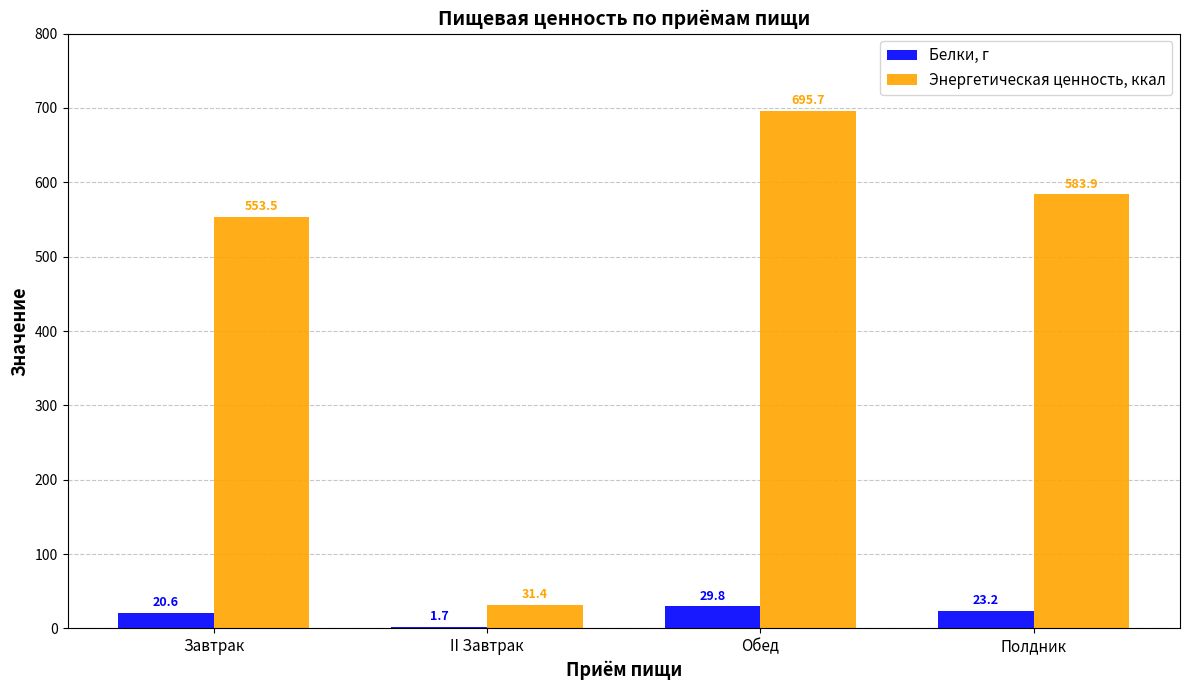

What is the greatest value displayed?

695.7